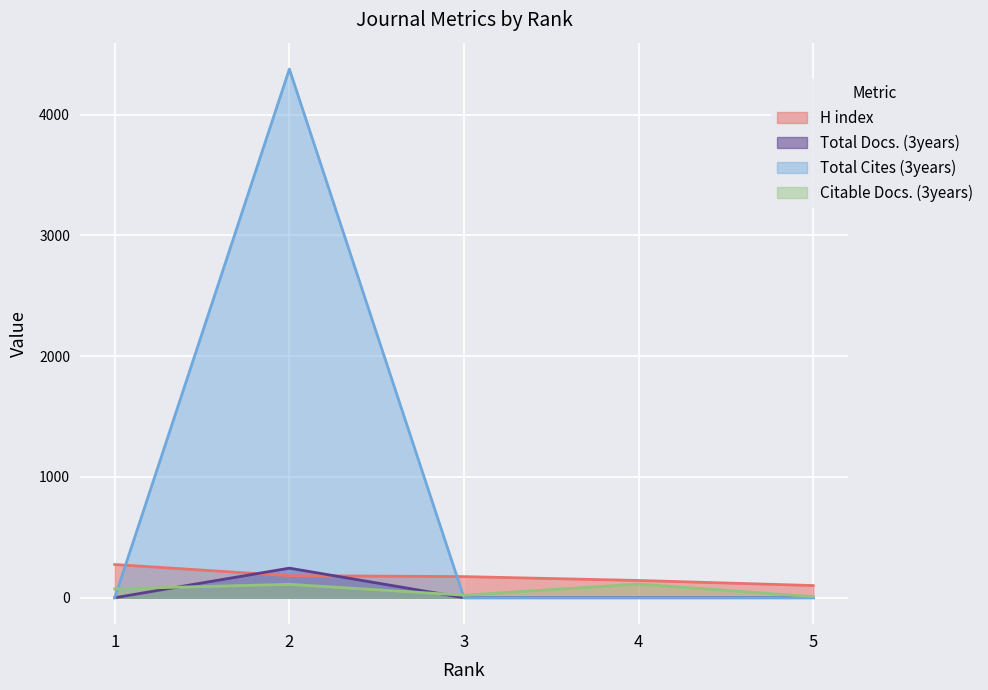

True or false: H index has a value of 57 at 4.

False